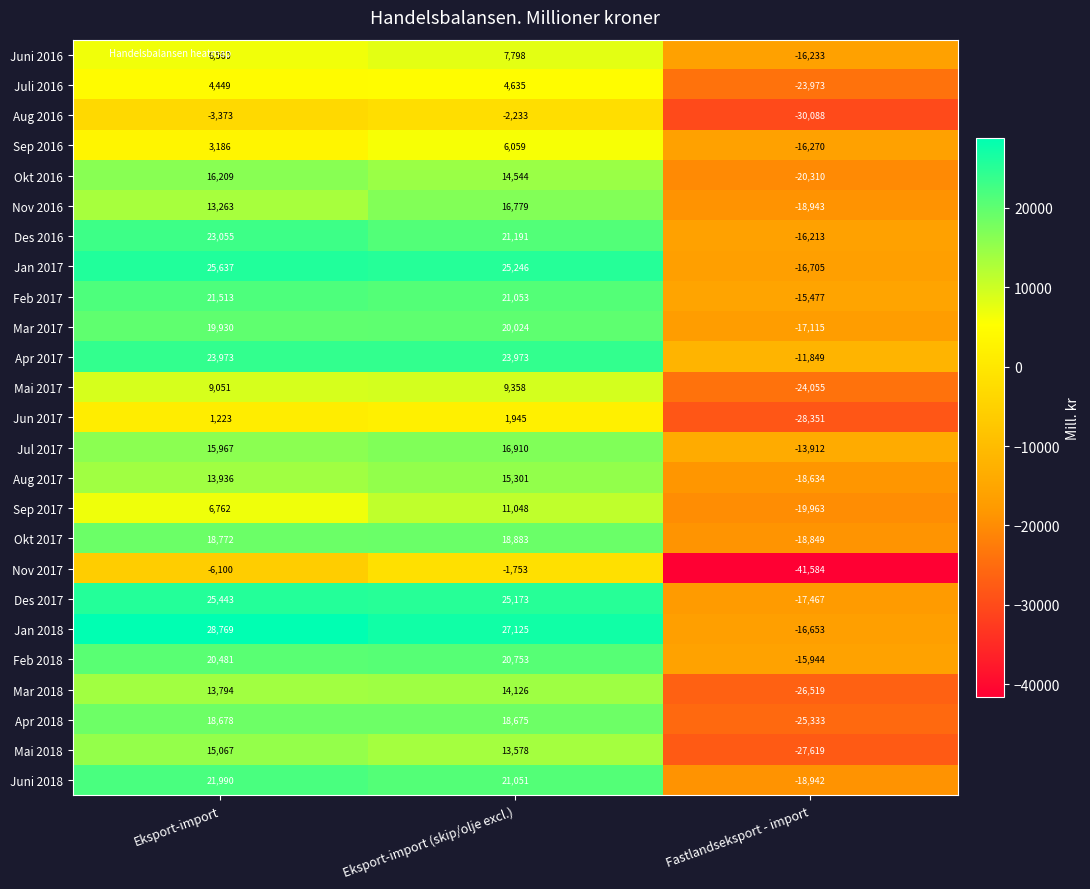

At which category does the chart reach its minimum across all series?

Fastlandseksport - import